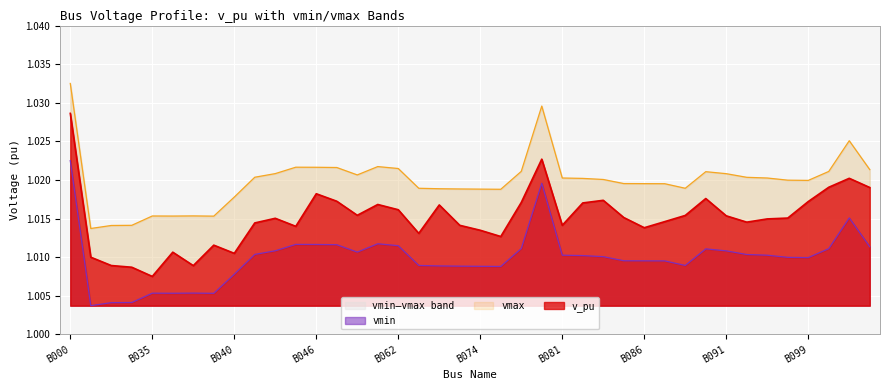

Which category has the highest value in the v_pu series?

B000